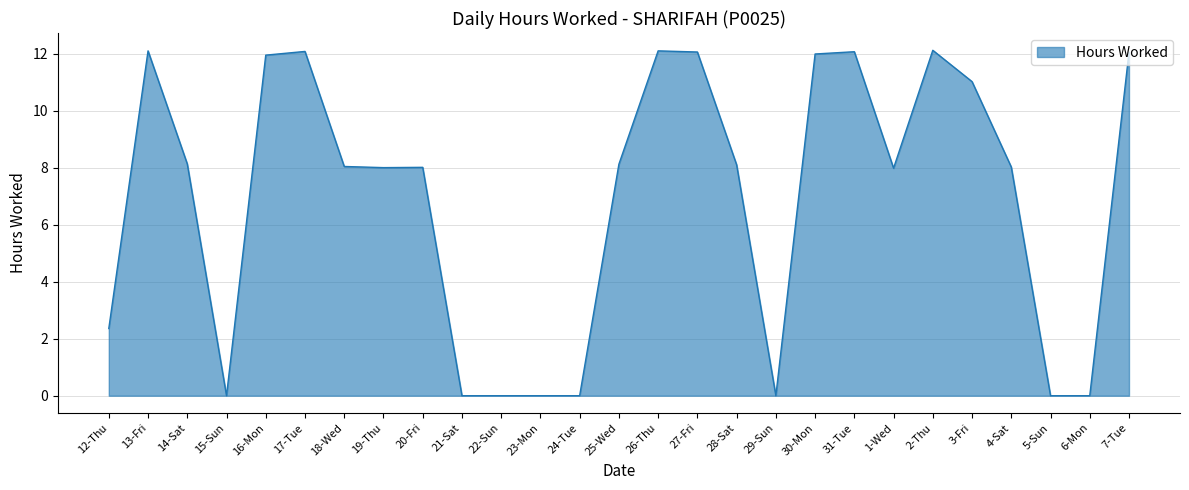

Between 15-Sun and 26-Thu, which is larger?

26-Thu